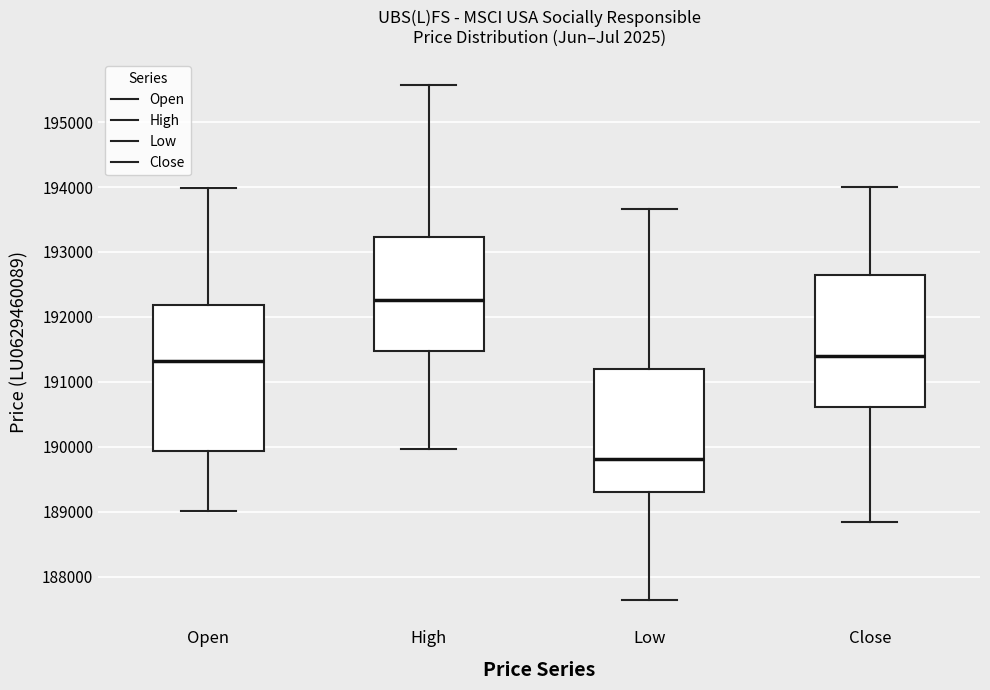

Which box has the lowest median line?

Low